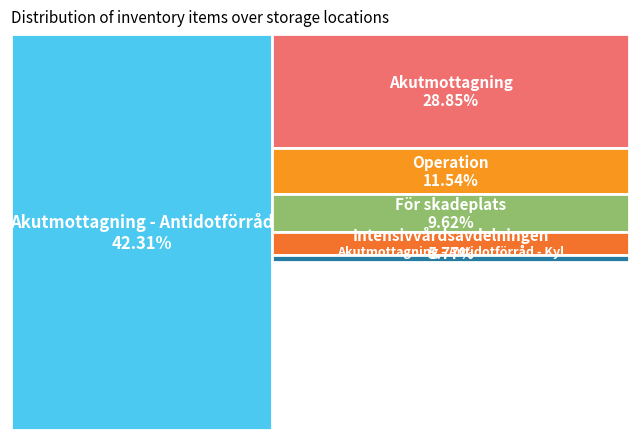

Which category has the biggest portion of the pie?

Akutmottagning - Antidotförråd